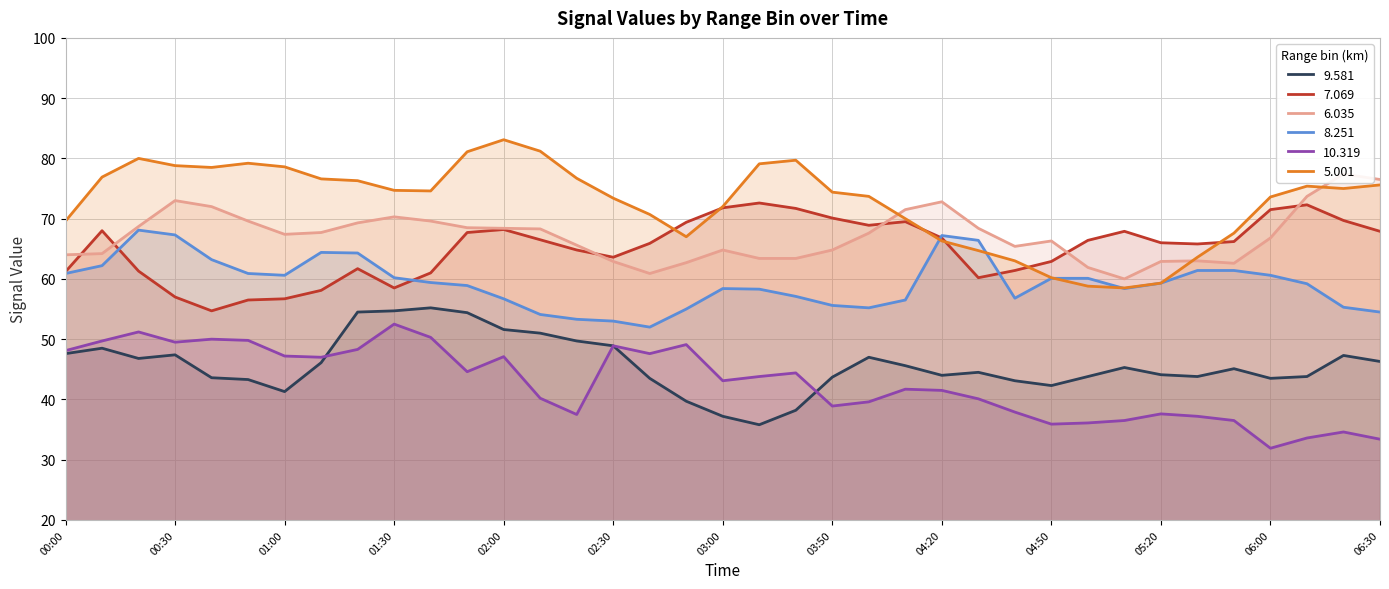

Reading left to right, list all the values displayed in this chart.

9.581: 47.6	48.5	46.8	47.4	43.6	43.3	41.3	46.1	54.5	54.7	55.2	54.4	51.6	51.0	49.7	48.9	43.5	39.7	37.2	35.8	38.2	43.7	47.0	45.6	44.0	44.5	43.1	42.3	43.8	45.3	44.1	43.8	45.1	43.5	43.8	47.3	46.3
7.069: 61.2	68.0	61.3	57.0	54.7	56.5	56.7	58.1	61.7	58.5	61.0	67.7	68.2	66.5	64.8	63.6	65.9	69.4	71.8	72.6	71.7	70.1	68.9	69.5	66.8	60.2	61.4	62.9	66.4	67.9	66.0	65.8	66.2	71.5	72.3	69.7	67.9
6.035: 64.0	64.2	68.7	73.0	72.0	69.6	67.4	67.7	69.3	70.3	69.6	68.5	68.4	68.3	65.6	62.9	60.9	62.7	64.8	63.4	63.4	64.8	67.6	71.5	72.8	68.4	65.4	66.3	61.9	60.0	62.9	63.0	62.6	66.8	73.7	77.4	76.5
8.251: 60.9	62.2	68.1	67.3	63.2	60.9	60.6	64.4	64.3	60.2	59.4	58.9	56.7	54.1	53.3	53.0	52.0	55.0	58.4	58.3	57.1	55.6	55.2	56.5	67.2	66.4	56.8	60.1	60.1	58.4	59.3	61.4	61.4	60.6	59.2	55.3	54.5
10.319: 48.1	49.7	51.2	49.5	50.0	49.8	47.2	47.0	48.3	52.5	50.3	44.6	47.1	40.2	37.5	48.9	47.6	49.1	43.1	43.8	44.4	38.9	39.6	41.7	41.5	40.1	37.9	35.9	36.1	36.5	37.6	37.2	36.5	31.9	33.6	34.6	33.4
5.001: 69.6	76.9	80.0	78.8	78.5	79.2	78.6	76.6	76.3	74.7	74.6	81.1	83.1	81.2	76.7	73.4	70.7	67.0	72.0	79.1	79.7	74.4	73.7	70.0	66.3	64.7	63.0	60.2	58.8	58.5	59.3	63.6	67.6	73.6	75.4	75.0	75.6